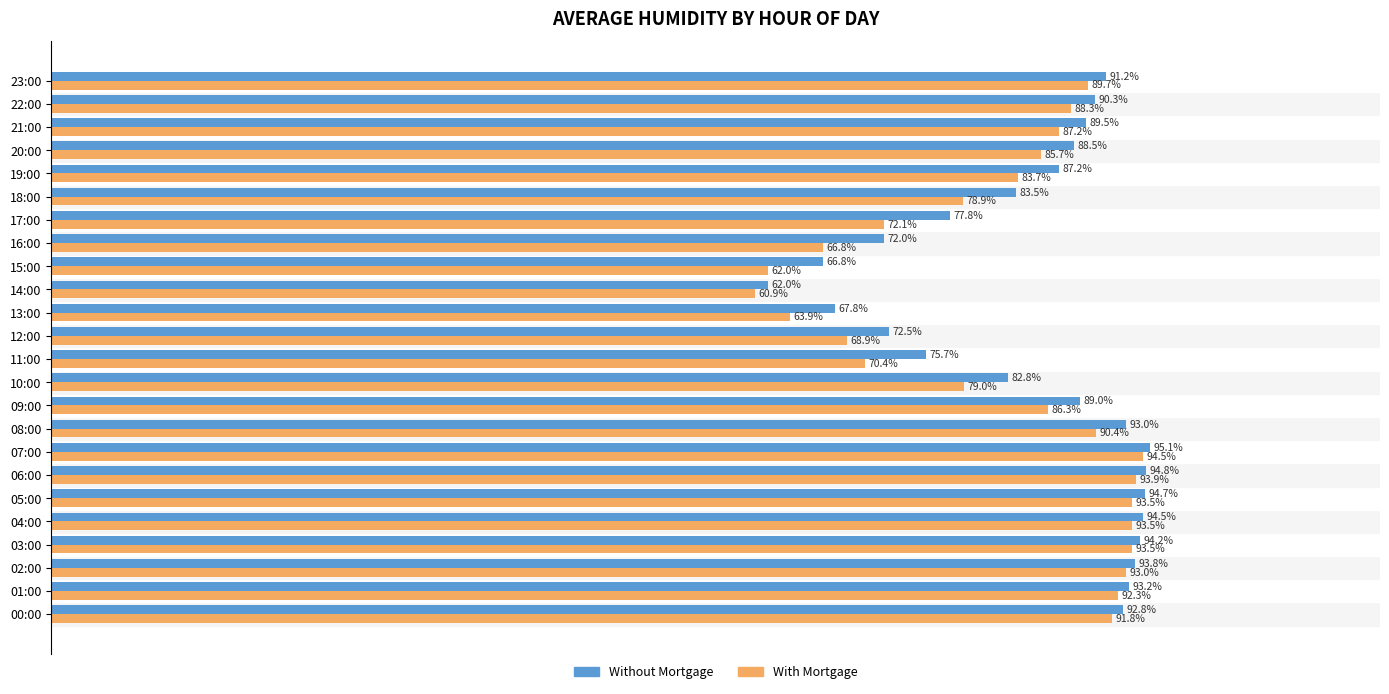

Which series has the widest spread of values?

With Mortgage